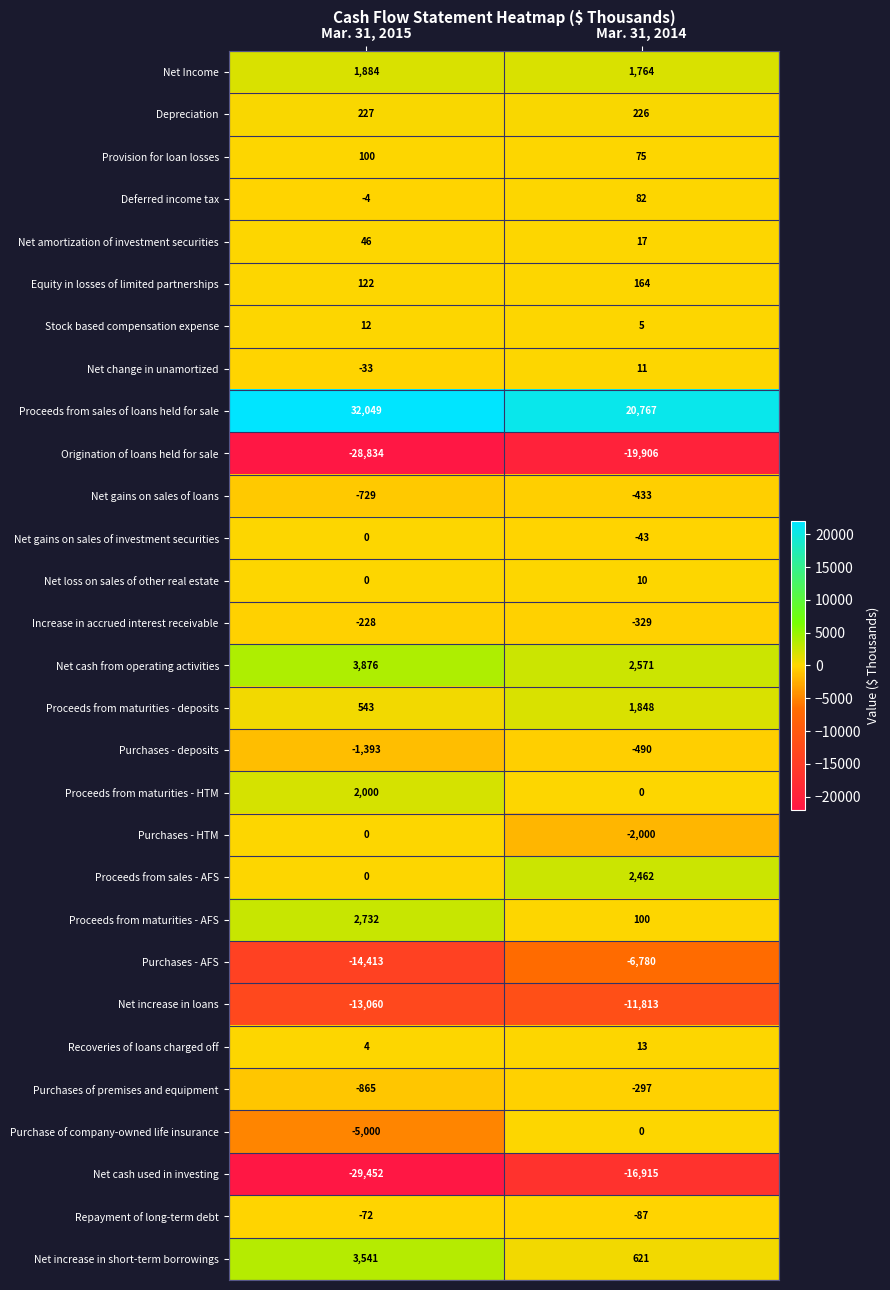

What is the sum of all Net Income values?

3648